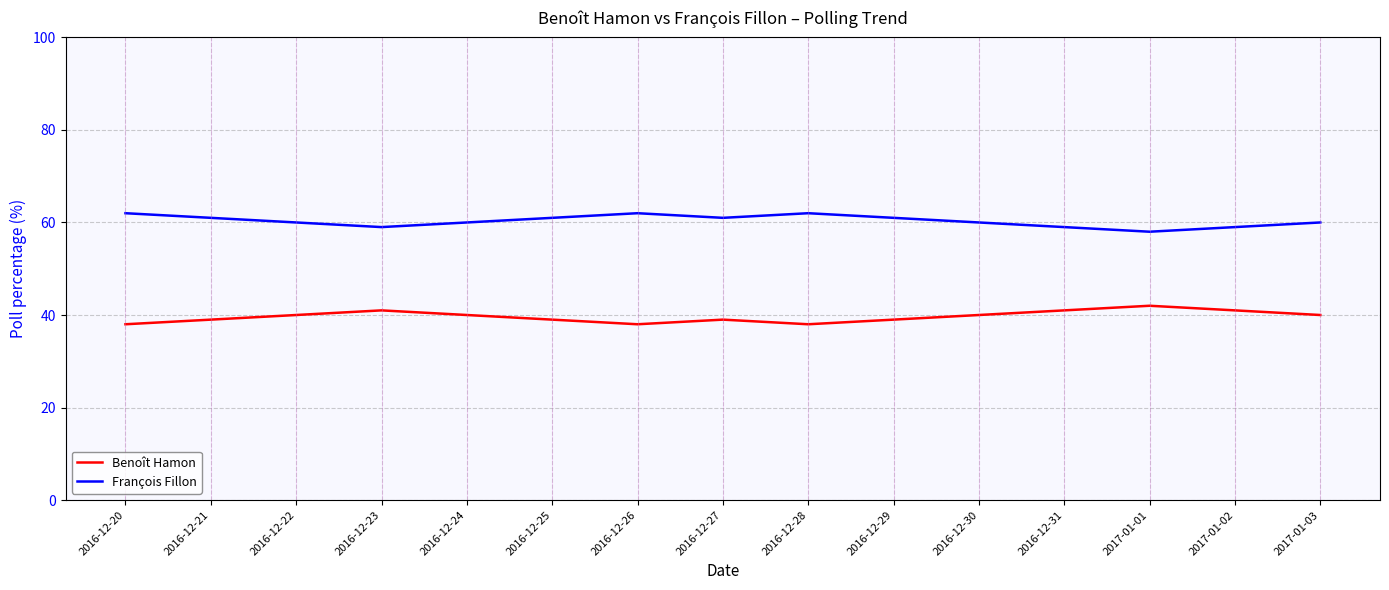

True or false: Benoît Hamon and François Fillon intersect in this chart.

False